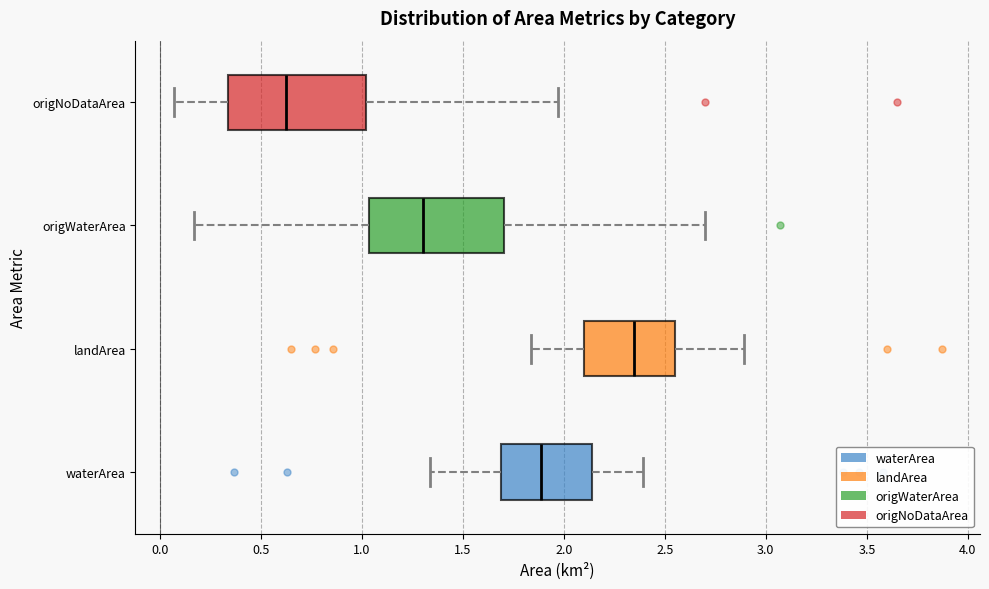

Where is the right edge of the box for landArea on the x-axis? The values are not printed on the chart, so give them approximately, as read against the axis.

2.55